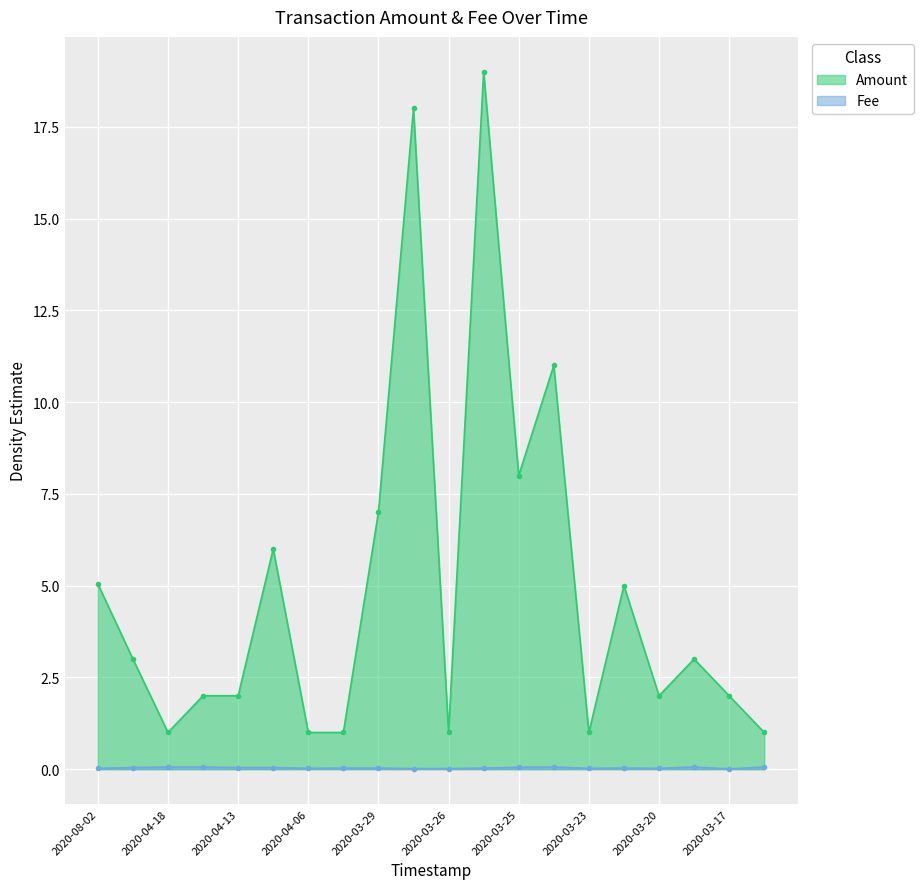

Which series has the largest total across all categories?

Amount